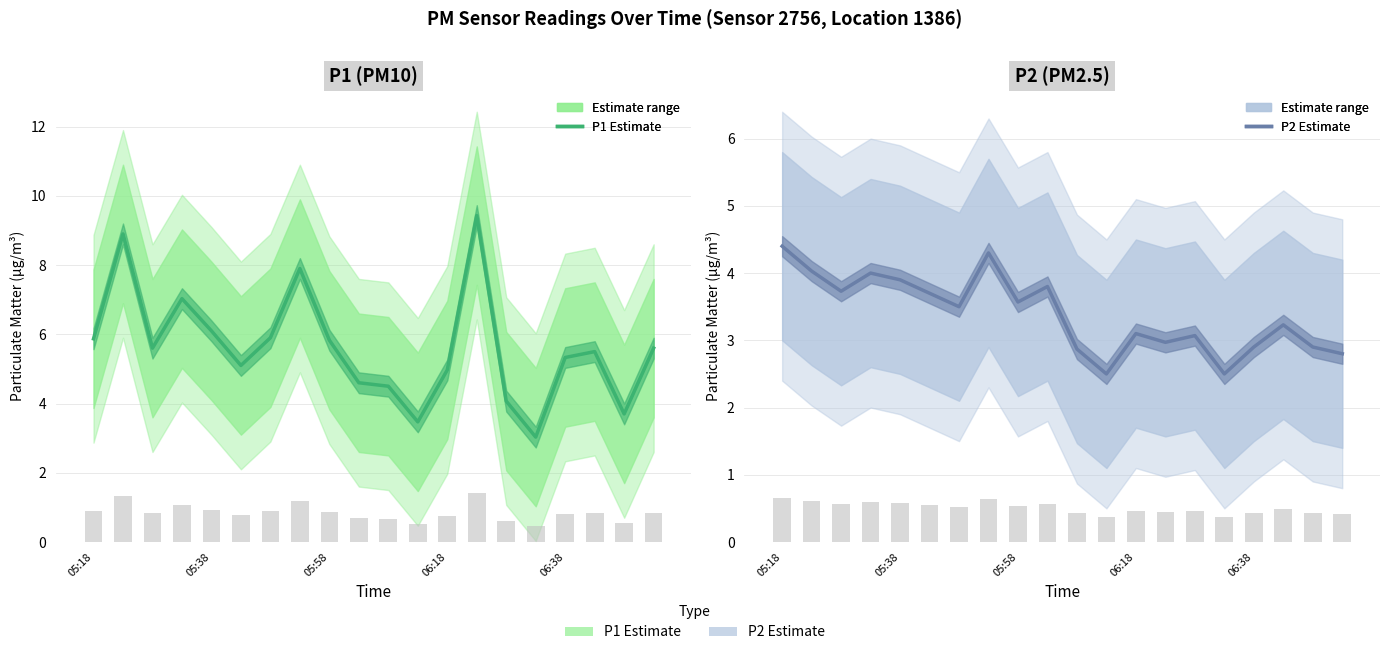

At 17, list the series in order from smallest to largest.

P2, P1